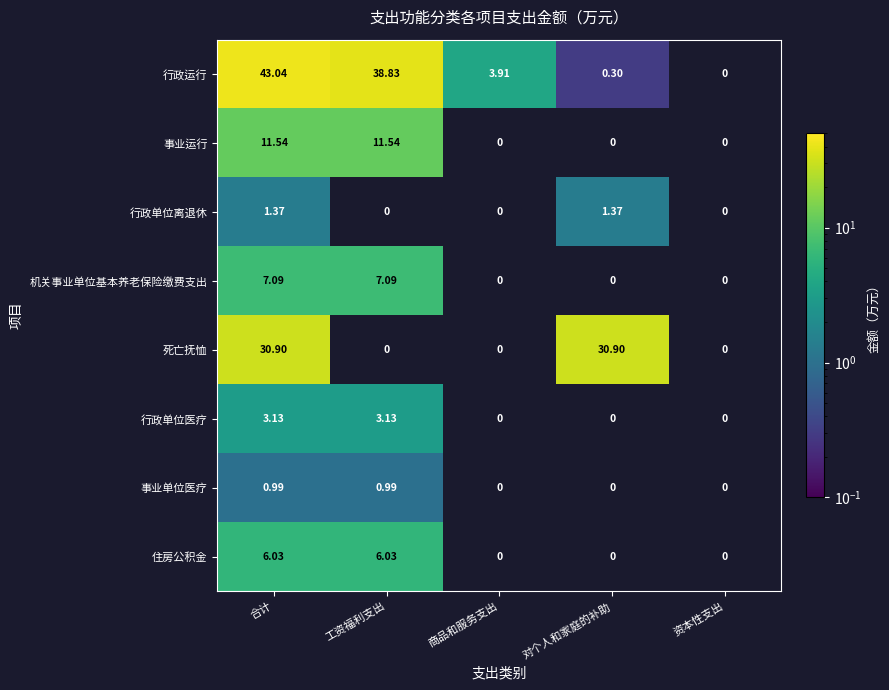

The value of 死亡抚恤 at 合计 is 7.5. True or false?

False